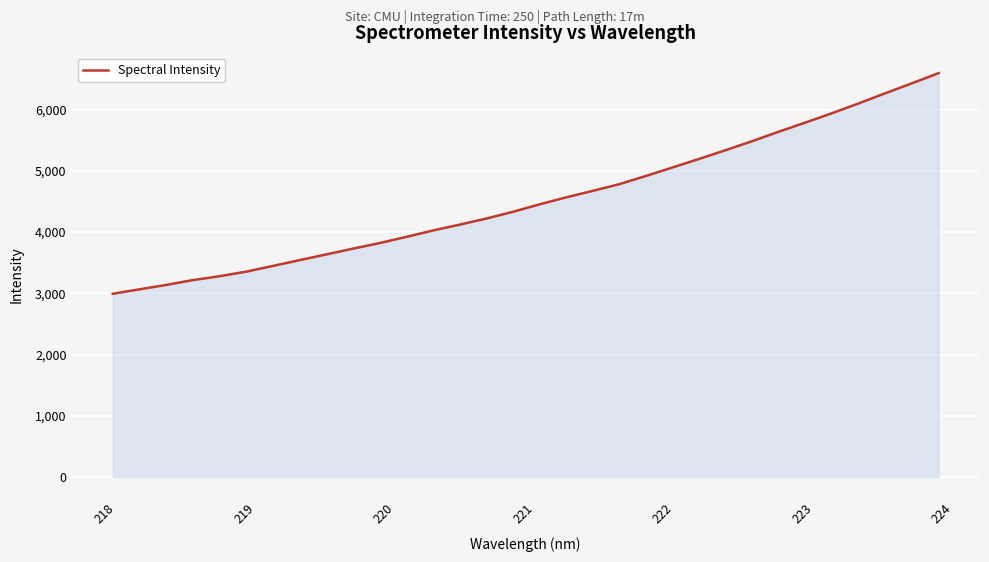

What is the greatest value displayed?

6595.1